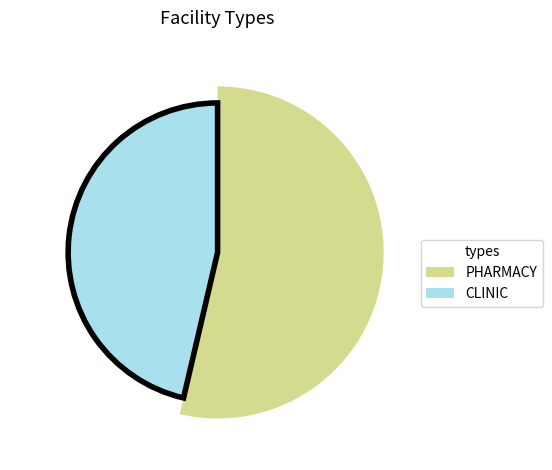

Approximately how many times larger is the value at CLINIC compared to PHARMACY?

0.9